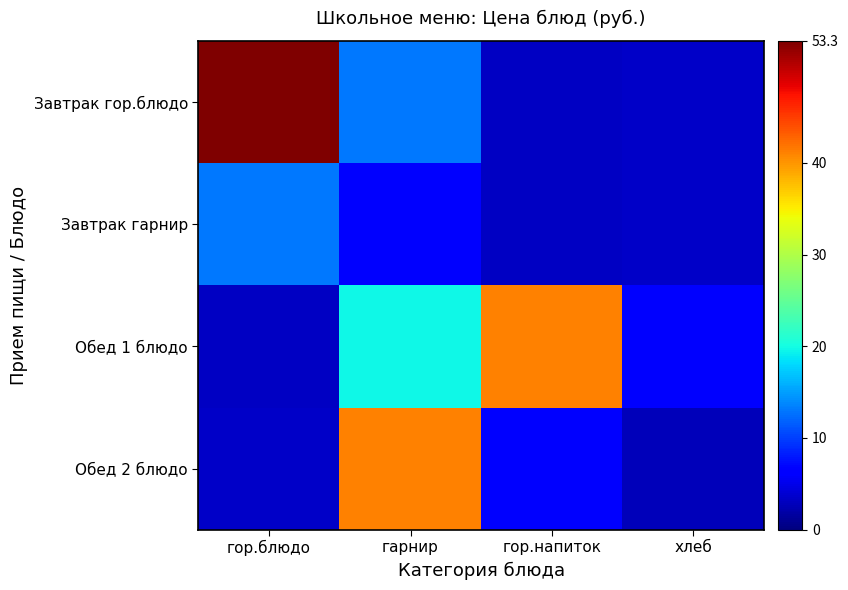

Between гарнир and хлеб, which series saw the biggest shift?

Обед 2 блюдо